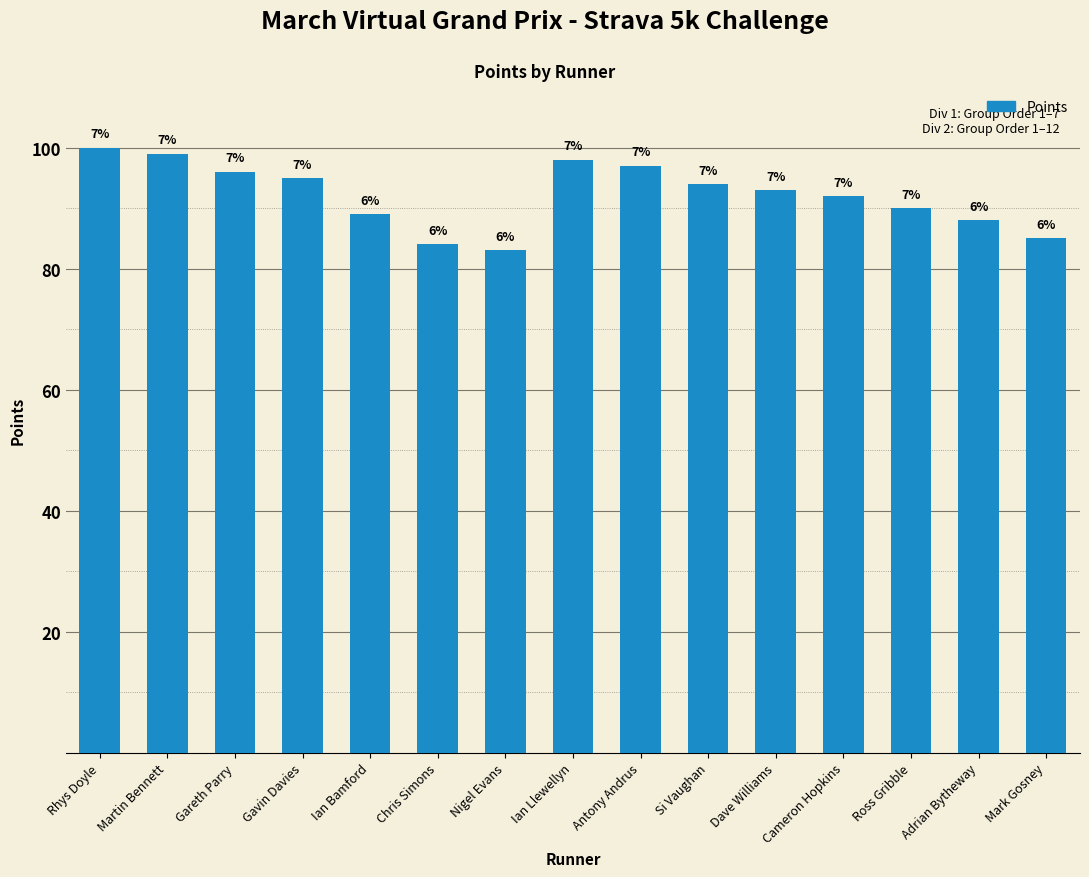

What value does the data have at Nigel Evans, to the nearest 10?

80